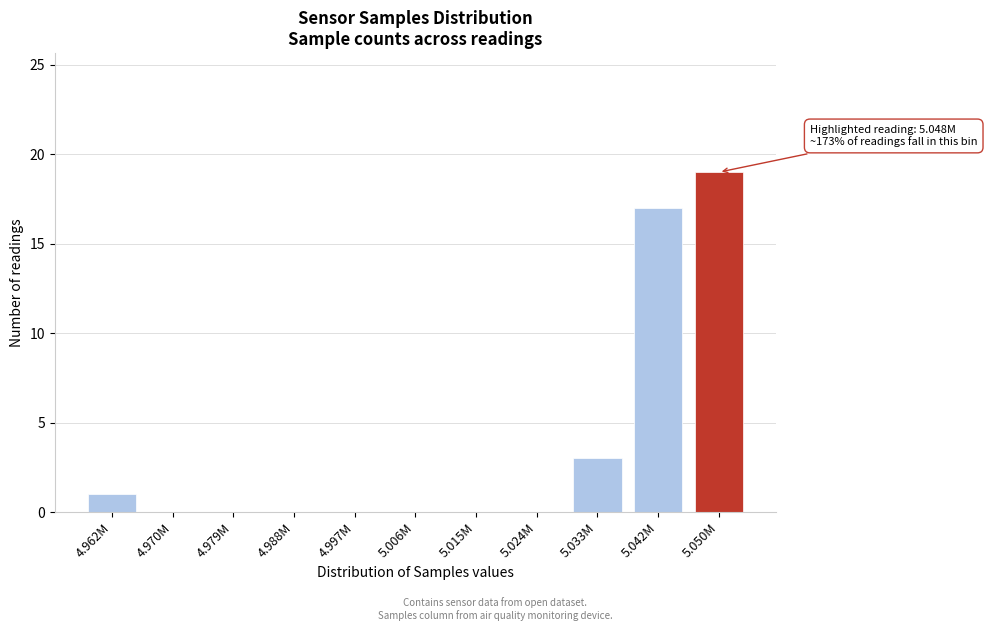

Reading right to left, list all the values displayed in this chart.

5.050M=19	5.042M=17	5.033M=3	5.024M=0	5.015M=0	5.006M=0	4.997M=0	4.988M=0	4.979M=0	4.970M=0	4.962M=1